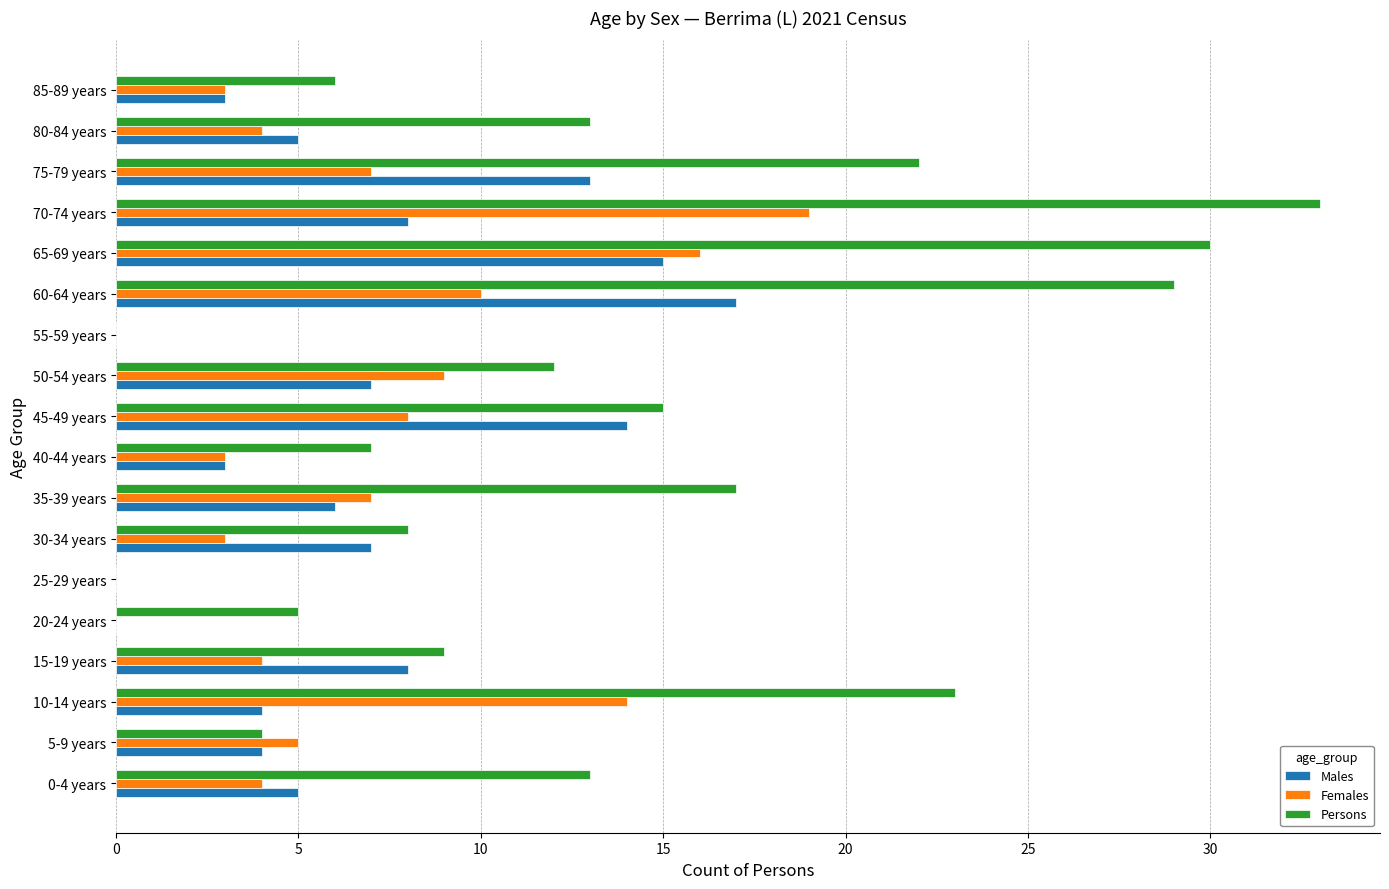

What are all the series names shown in the legend?

Males, Females, Persons